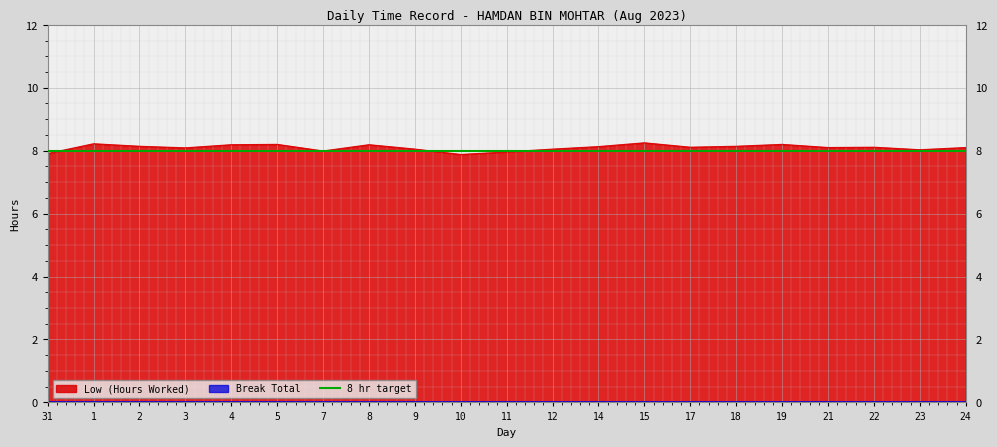

Rank the categories by value from lowest to highest.

10, 31, 11, 7, 23, 9, 12, 3, 21, 24, 17, 22, 14, 2, 18, 4, 8, 5, 19, 1, 15